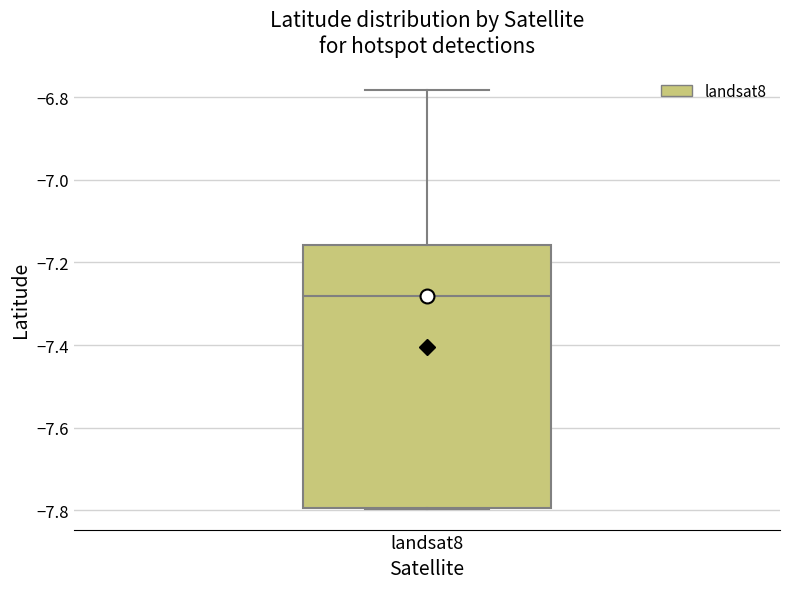

Read this box plot against the y-axis: the position of the median line, the range covered by the box, and the ends of both whiskers. The values are not printed on the chart, so give them approximately, as read against the axis.

median -7.28, box -7.80 to -7.16, whiskers -7.80 to -6.78